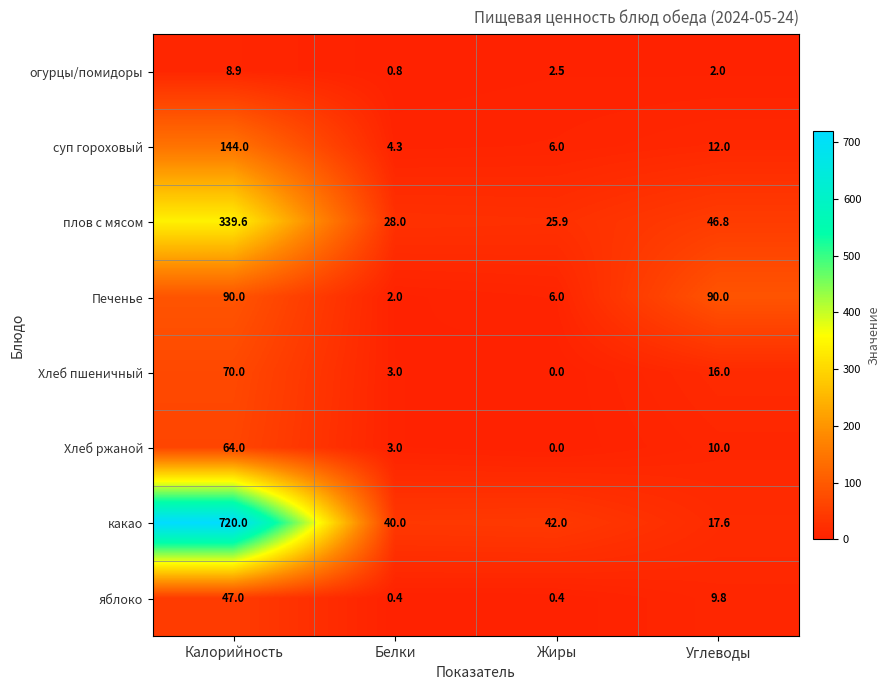

What is the spread (max minus min) of values at Калорийность?

711.1